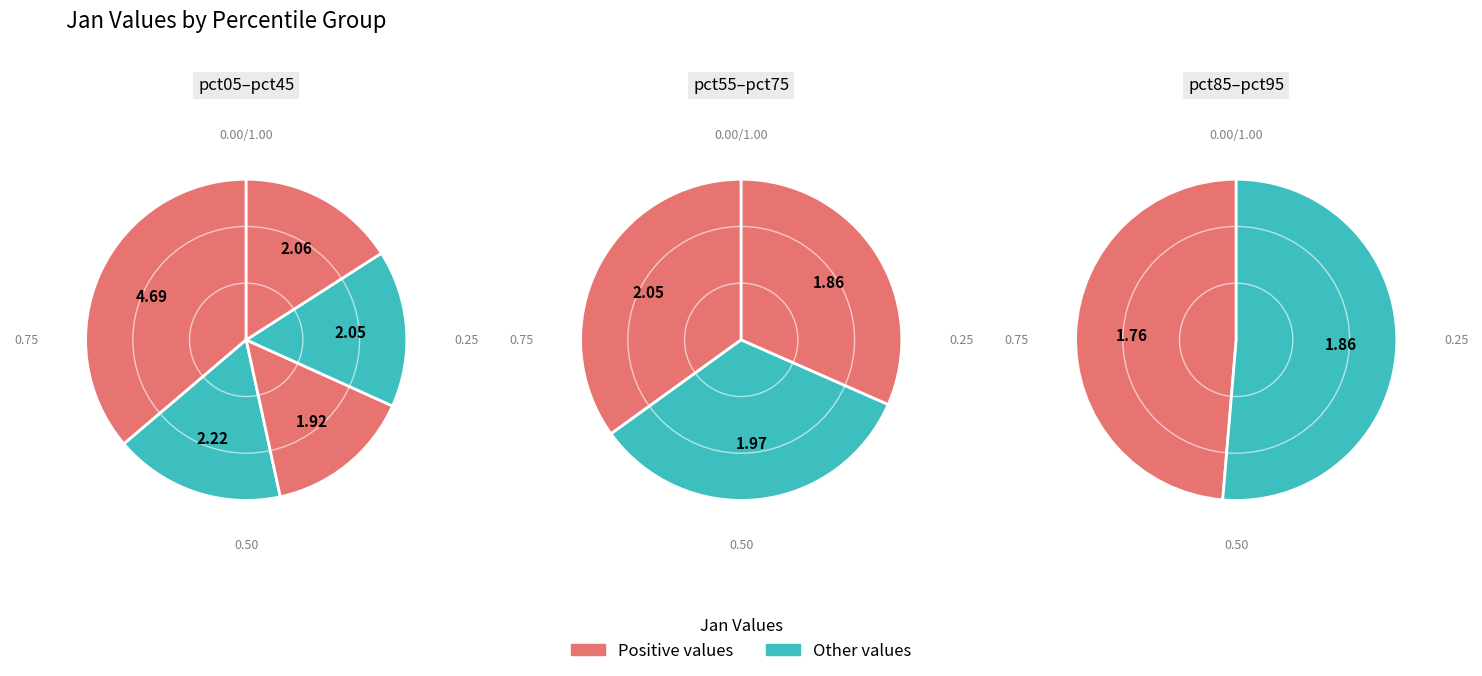

Which slice is the smallest?

pct85